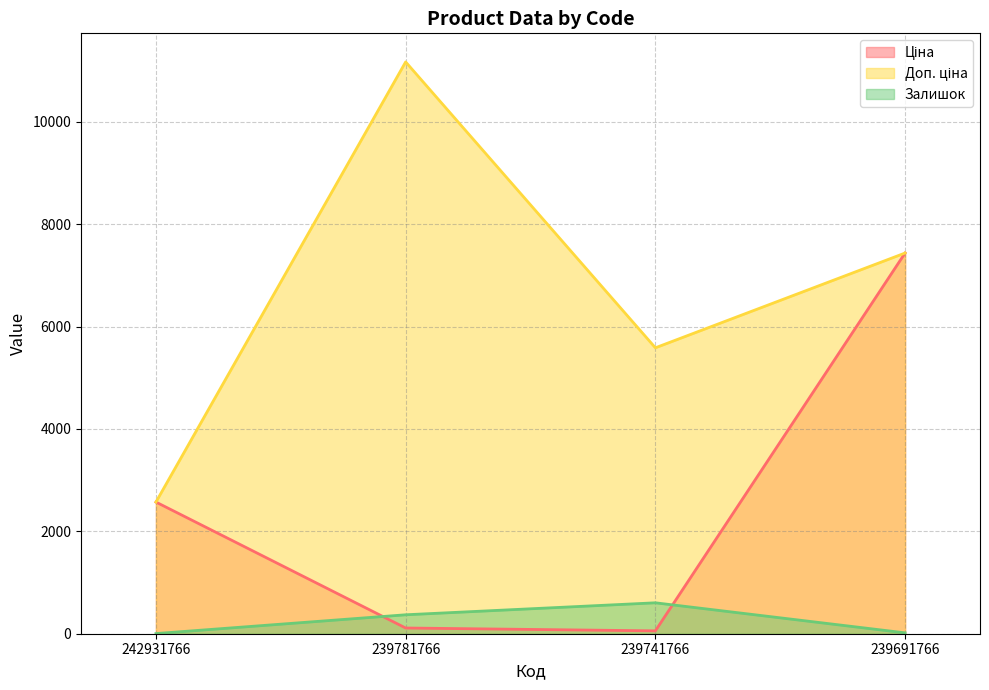

Which series has the largest total across all categories?

Доп. ціна